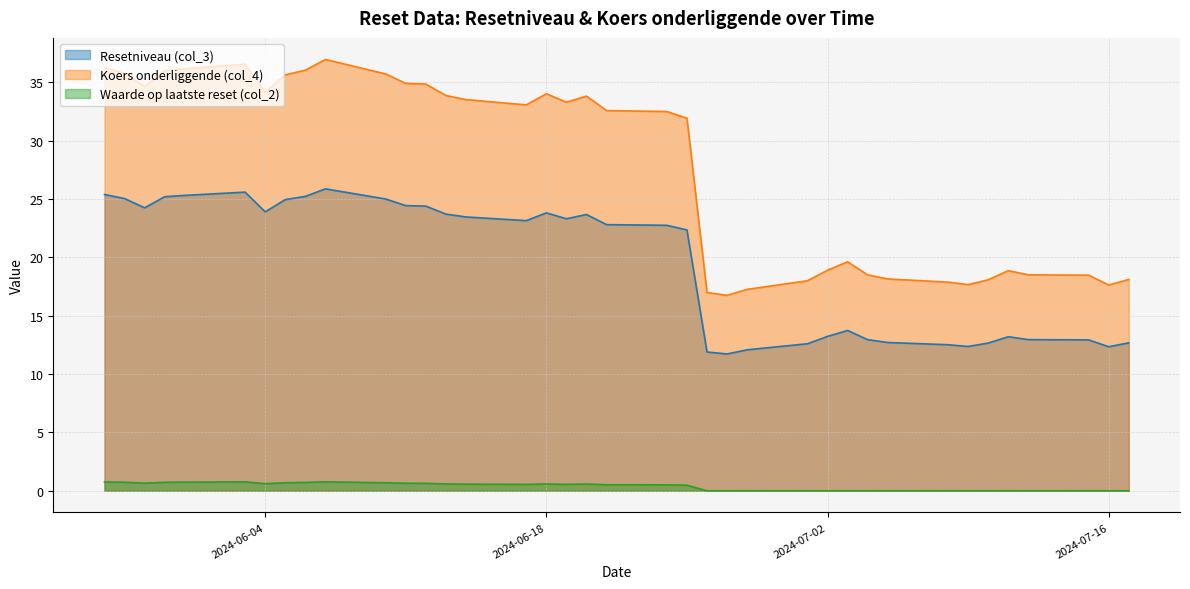

What is the greatest value displayed?

37.0